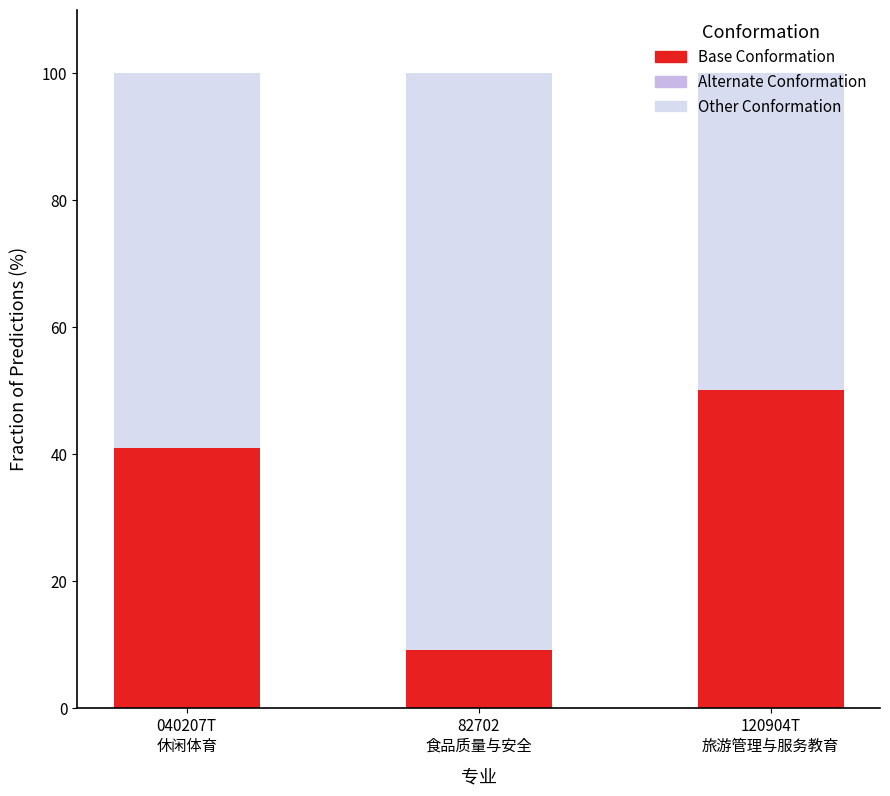

What is the value of the Base Conformation bar at the 2nd from the left?

9.1